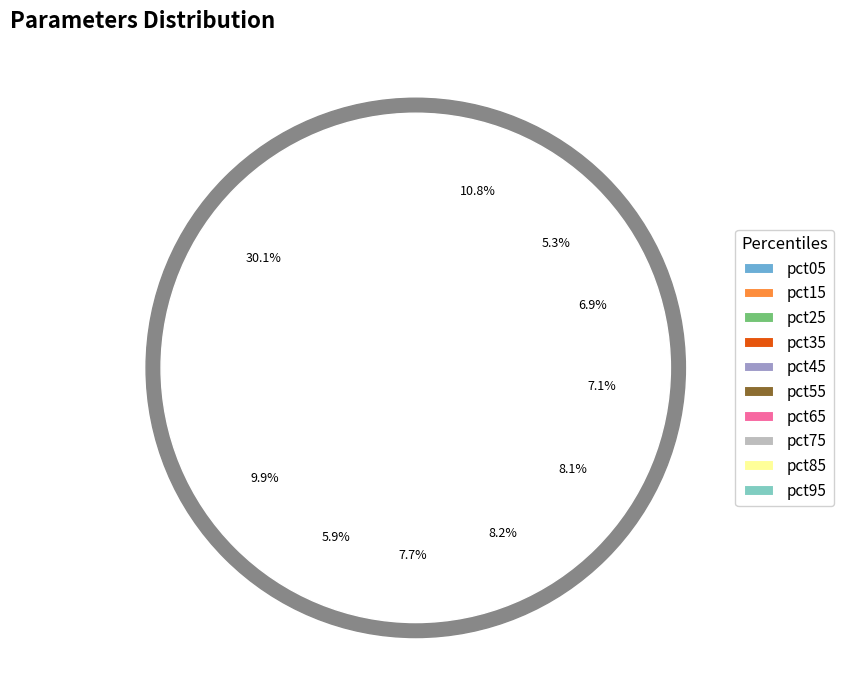

To the nearest percent, what is the difference between the largest and smallest slice percentages?

25%